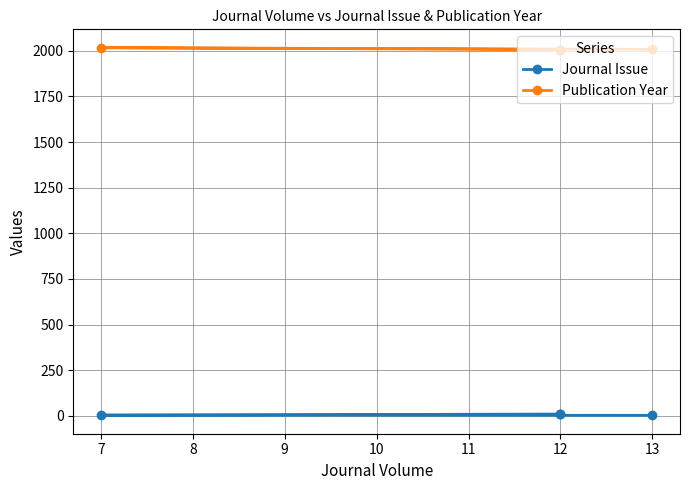

What is the sum of all Journal Issue values?

27